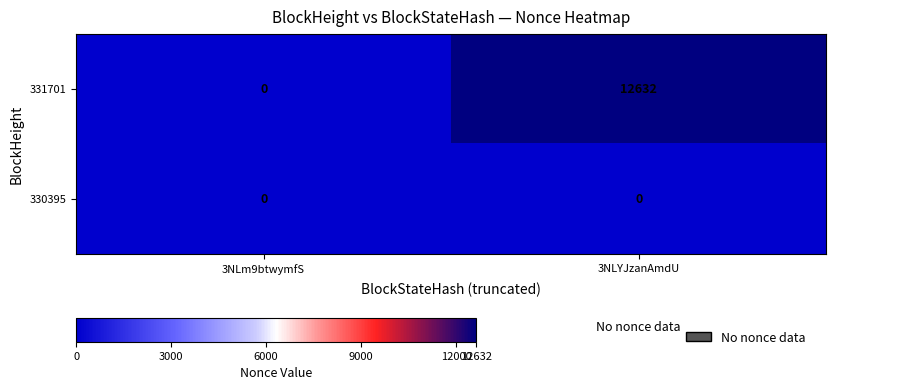

Between 3NLm9btwymfS and 3NLYJzanAmdU, which series saw the biggest shift?

331701